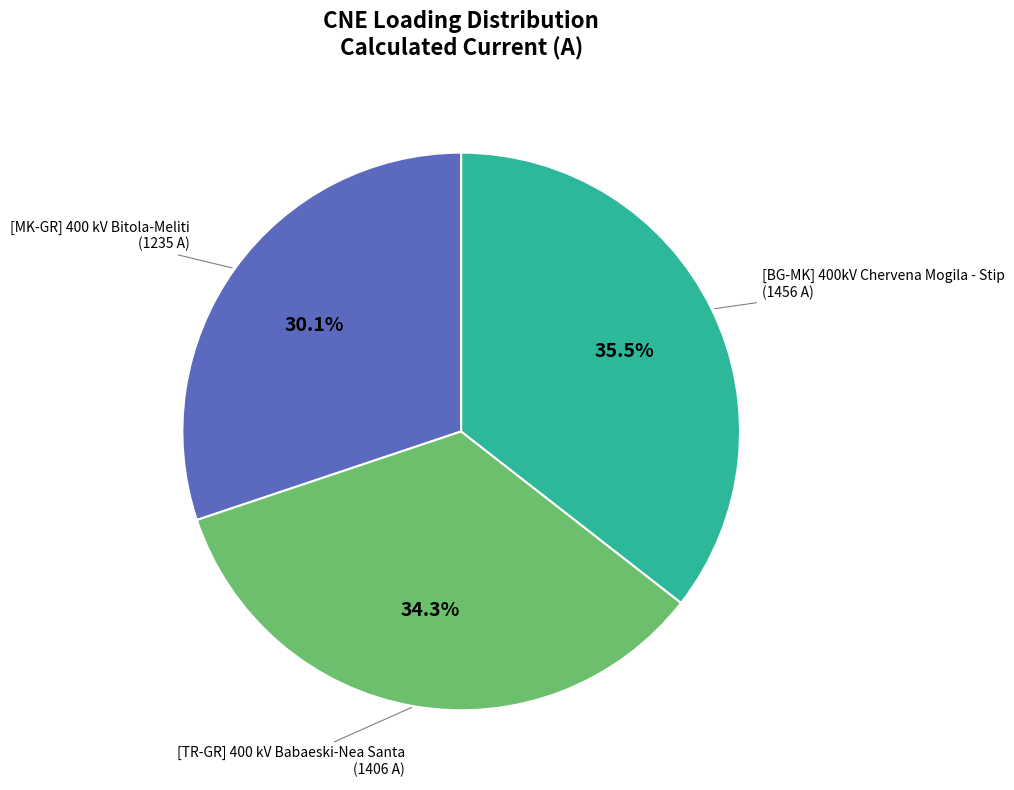

How many slices are in this pie chart?

3